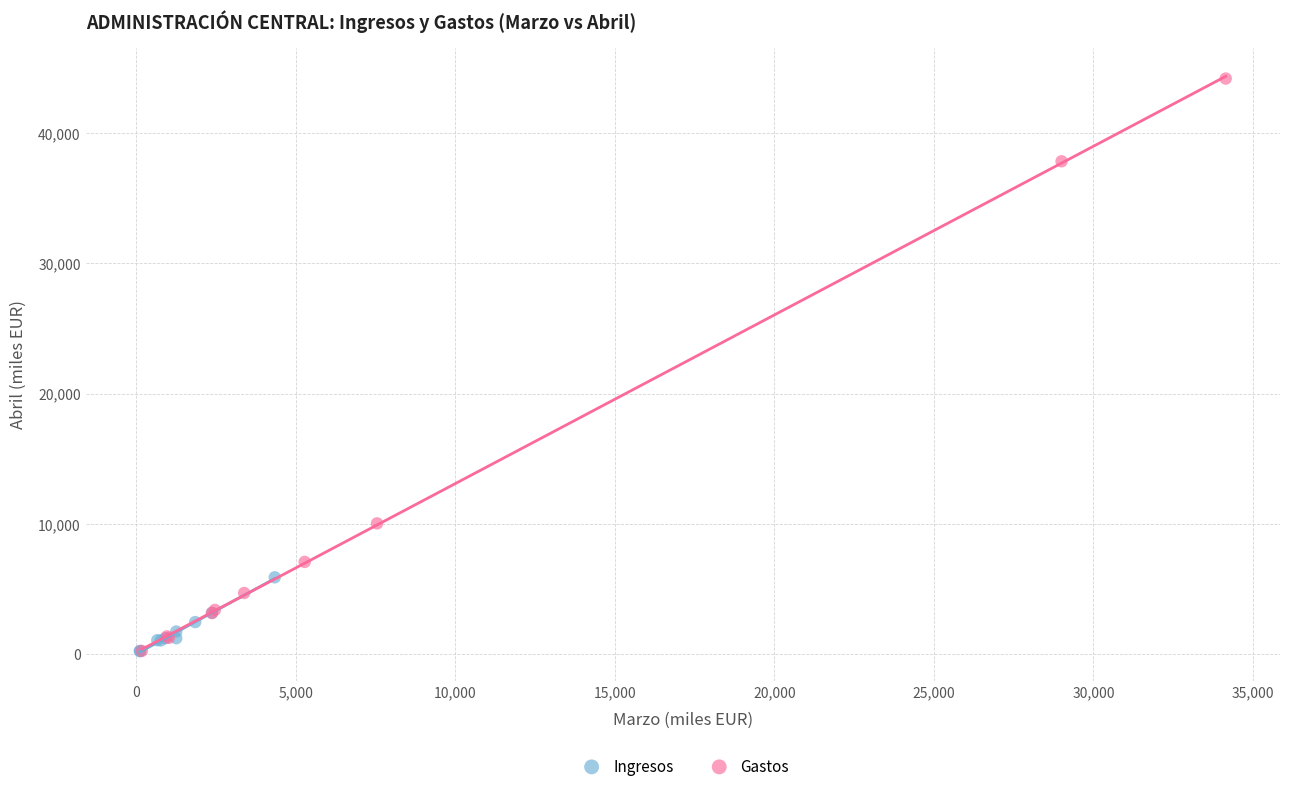

Which series reaches the maximum Y coordinate?

Gastos